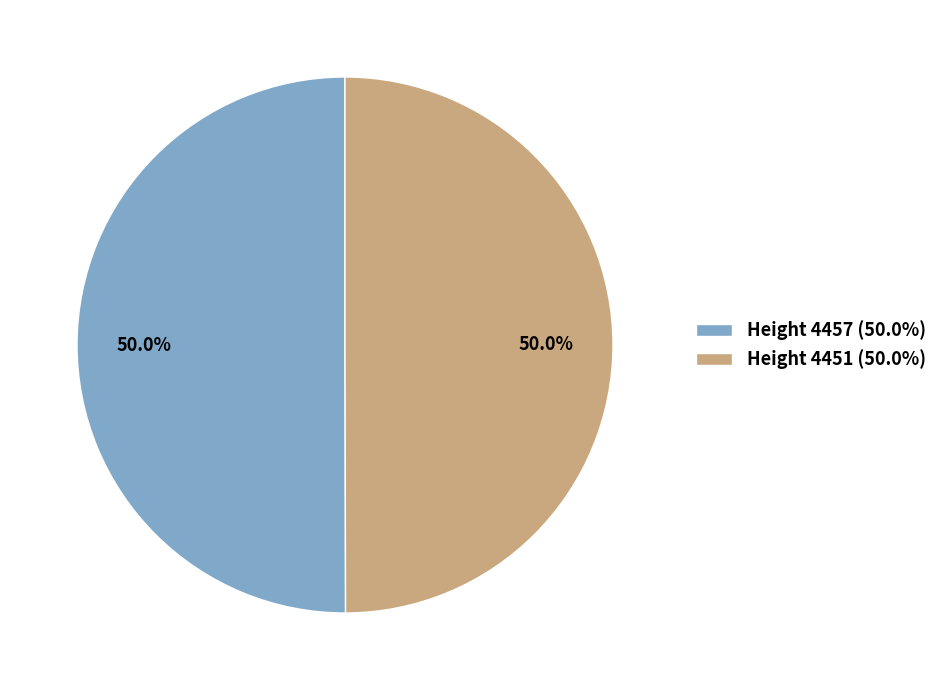

How many slices are in this pie chart?

2